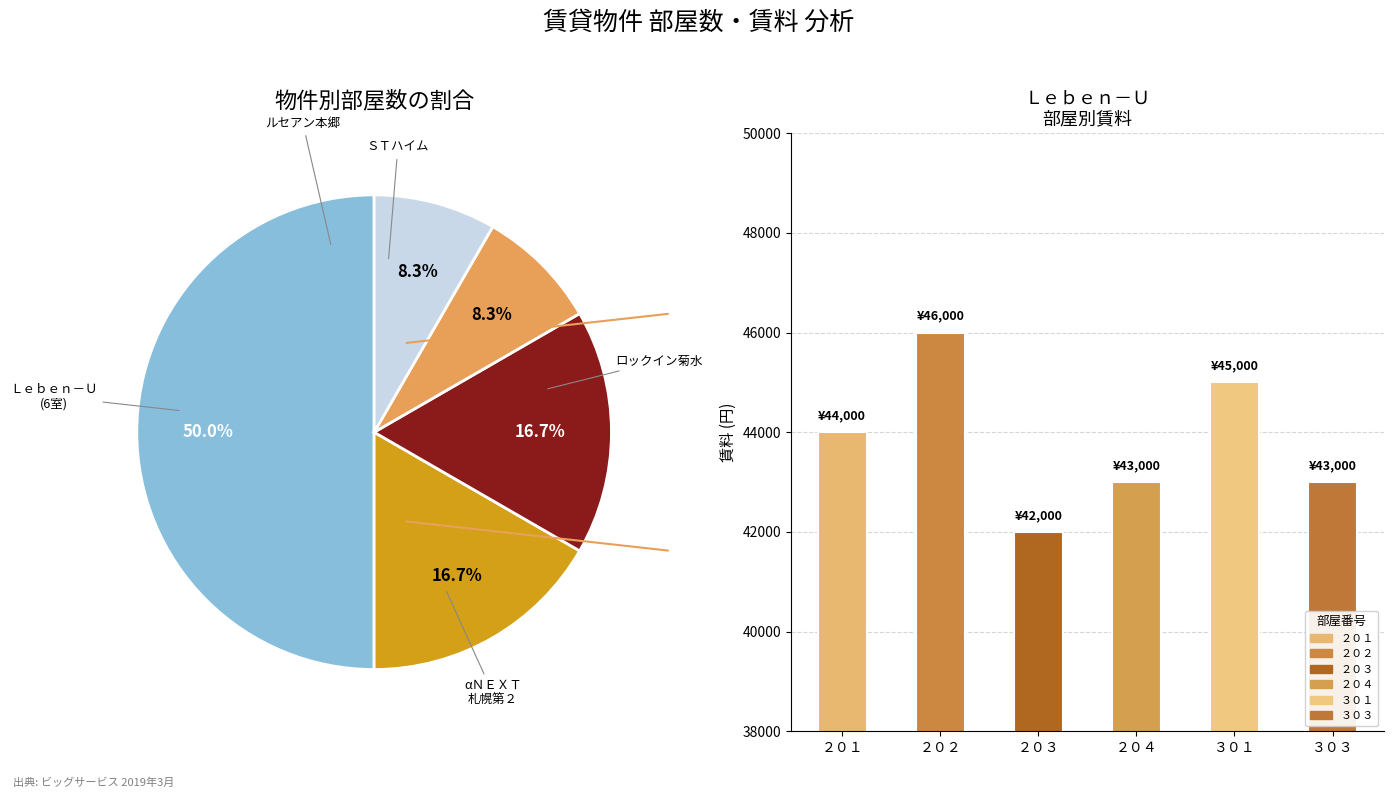

Is ３０３ the majority of the pie?

No